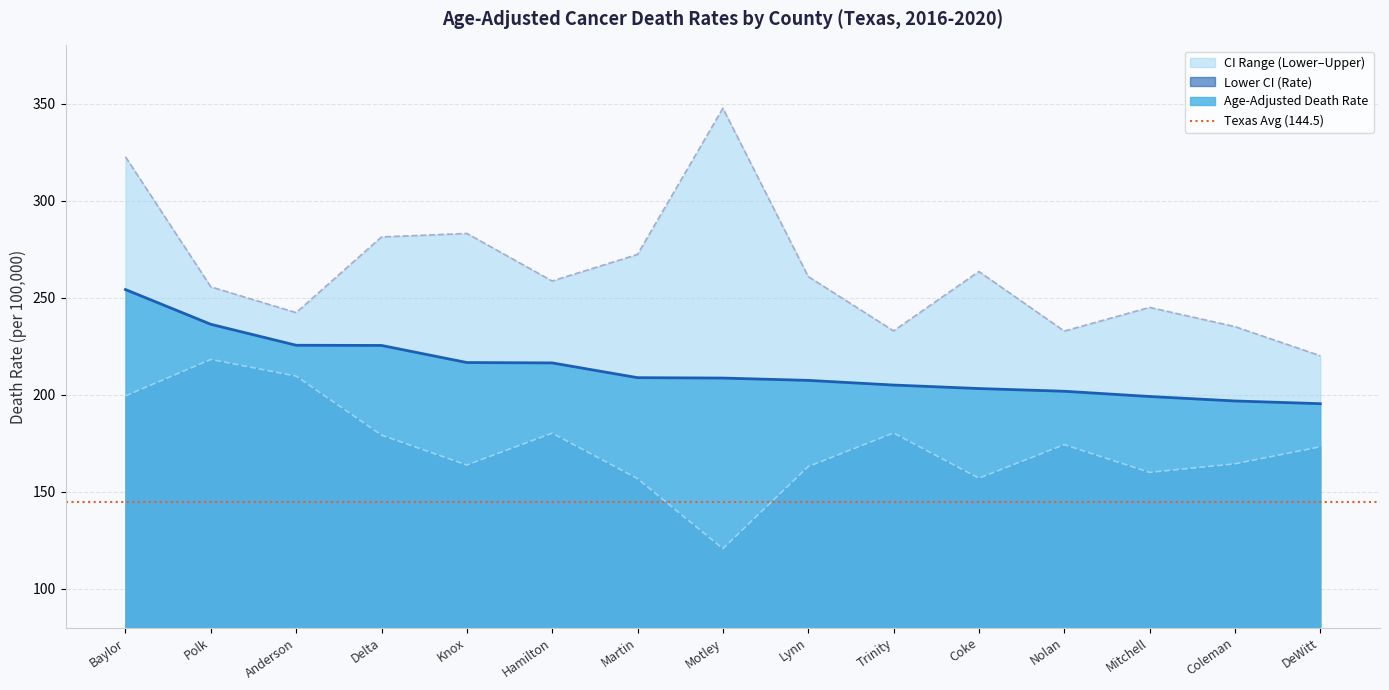

What is the minimum value for Upper CI (Rate)?

220.1